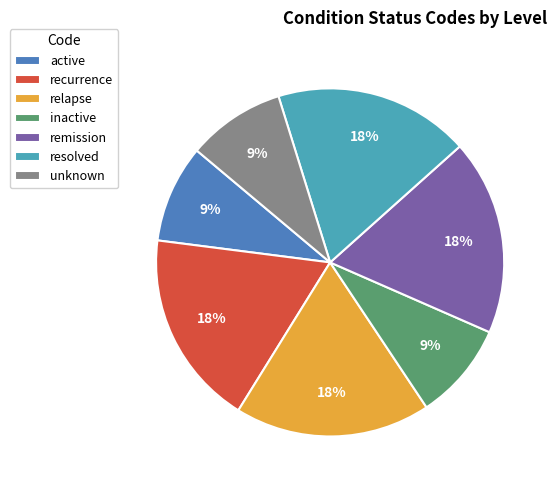

To the nearest percent, what is the combined percentage of remission and inactive?

27%